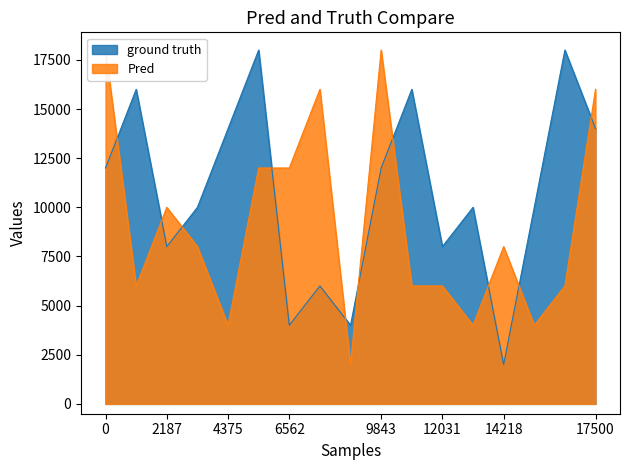

Rank the series by their maximum value, from highest to lowest.

ground truth, Pred